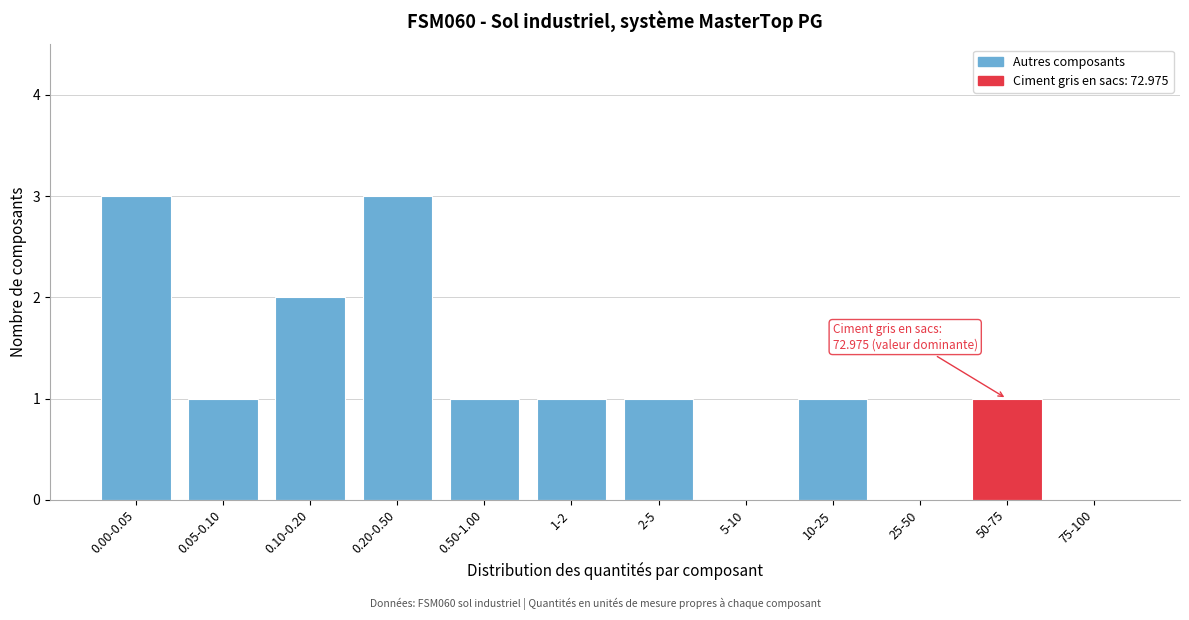

Reading left to right, what are all the values shown in this chart?

0.00-0.05=3	0.05-0.10=1	0.10-0.20=2	0.20-0.50=3	0.50-1.00=1	1-2=1	2-5=1	5-10=0	10-25=1	25-50=0	50-75=1	75-100=0